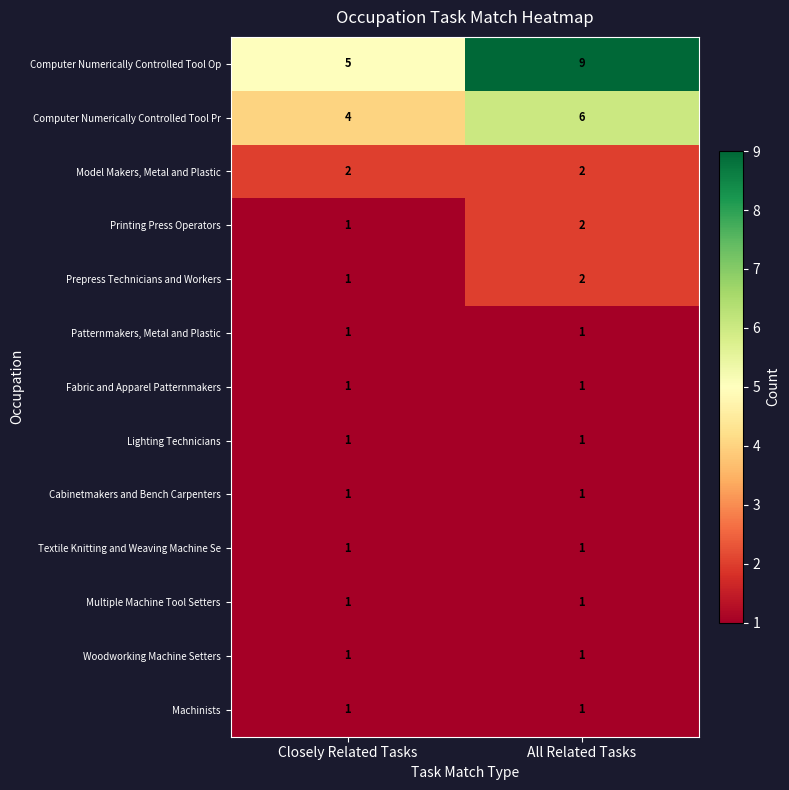

Rank the categories by Printing Press Operators value from lowest to highest.

Closely Related Tasks, All Related Tasks